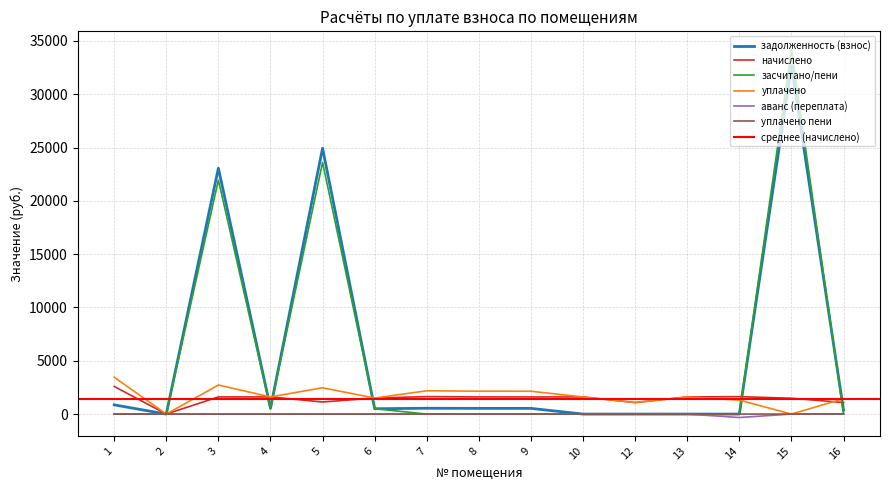

At which label is уплачено пени closest to 7?

1